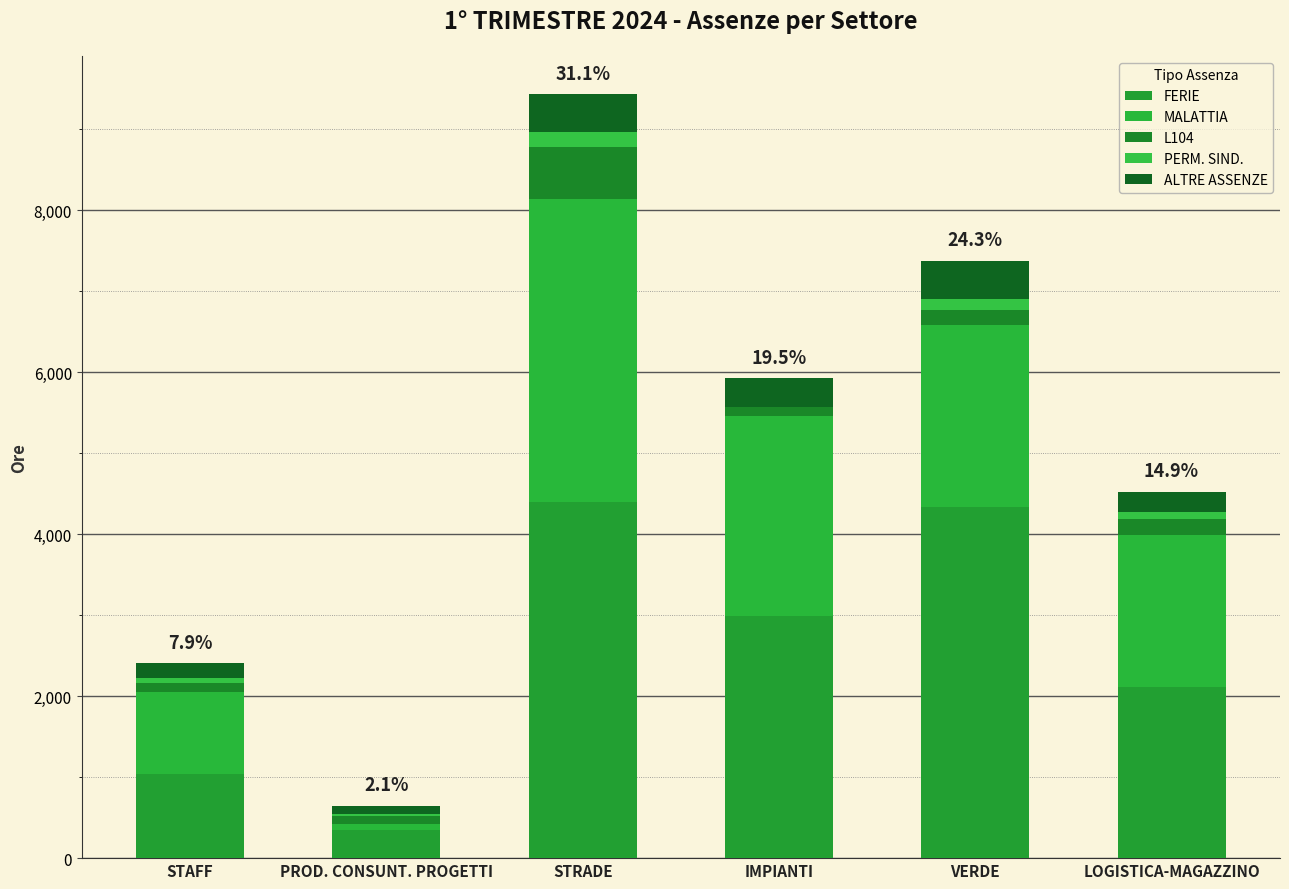

How many data points in FERIE are above 2993?

3